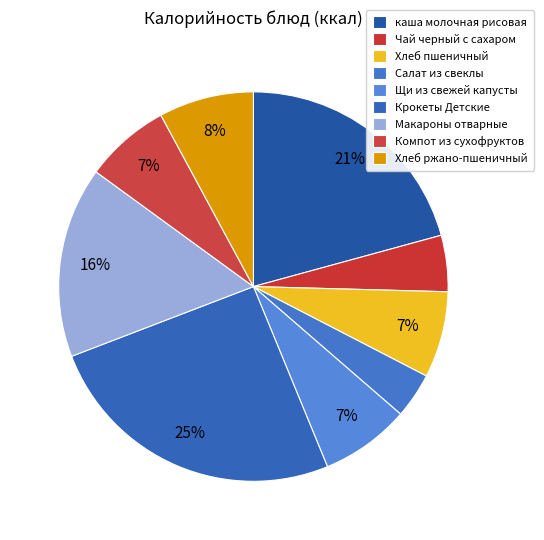

Count the number of slices in the pie.

9